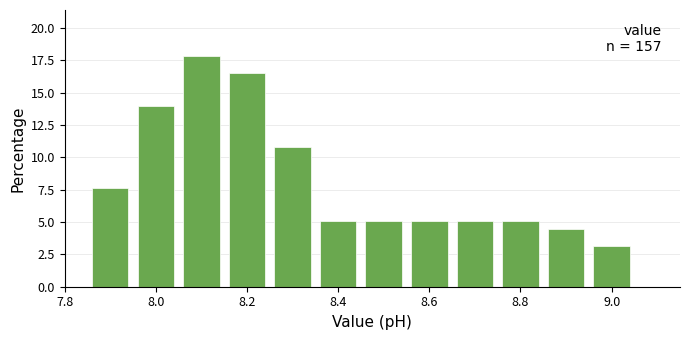

Over which range of the x-axis is the bar tallest?

8.05 to 8.15